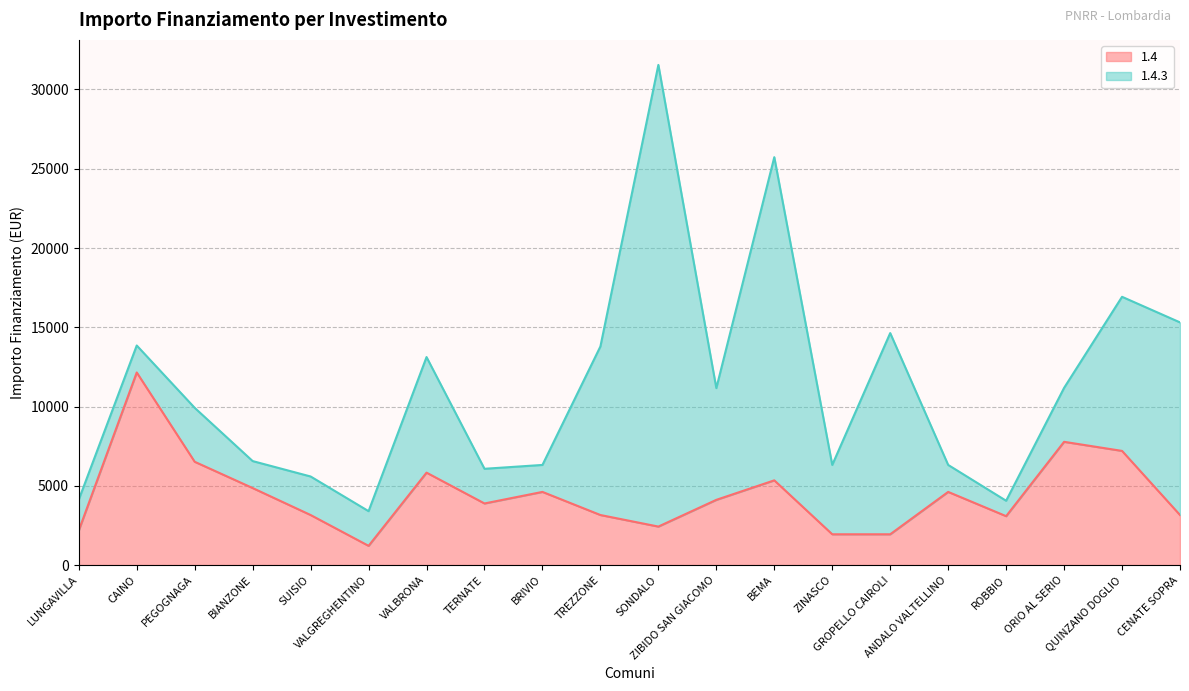

How many points are higher than both their immediate neighbors (excluding endpoints)?

6